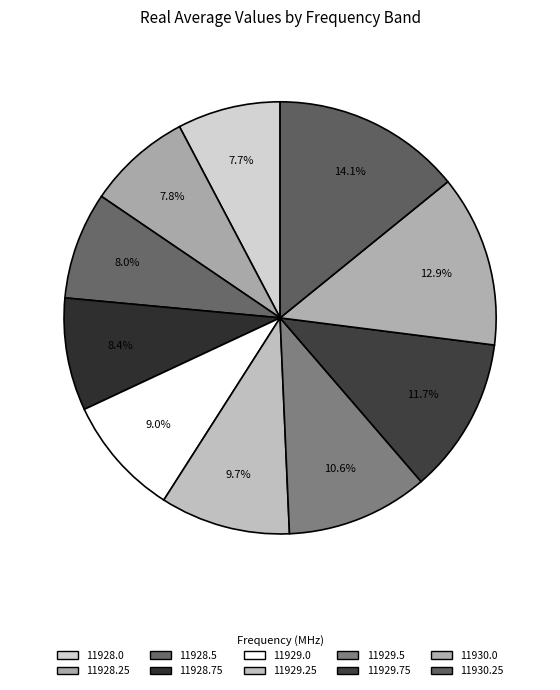

How many slices are in this pie chart?

10